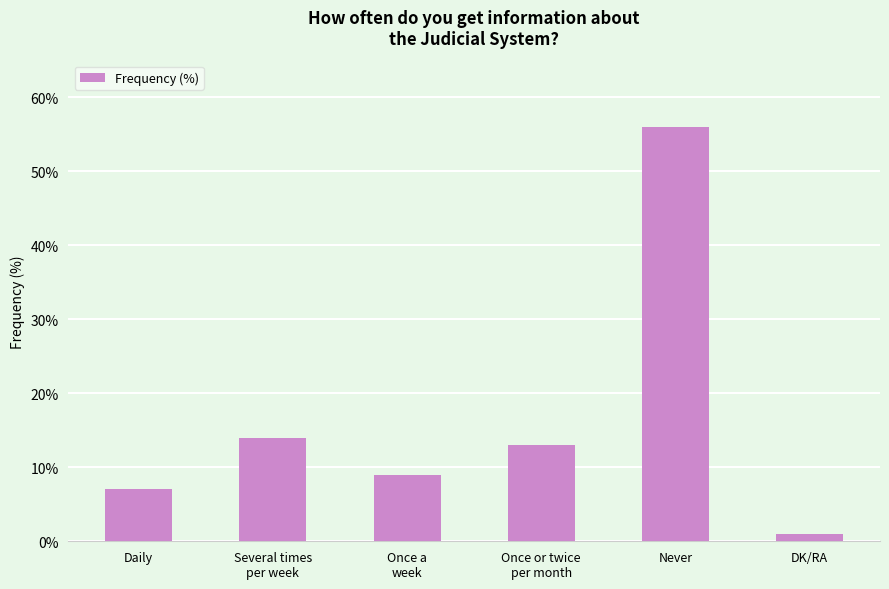

Where does the data first go above 13?

Several times
per week